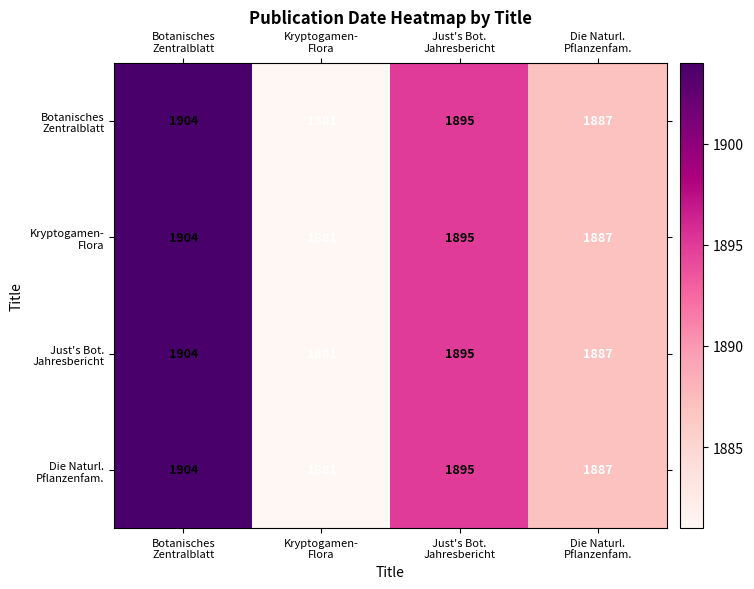

What is the greatest value displayed?

1904